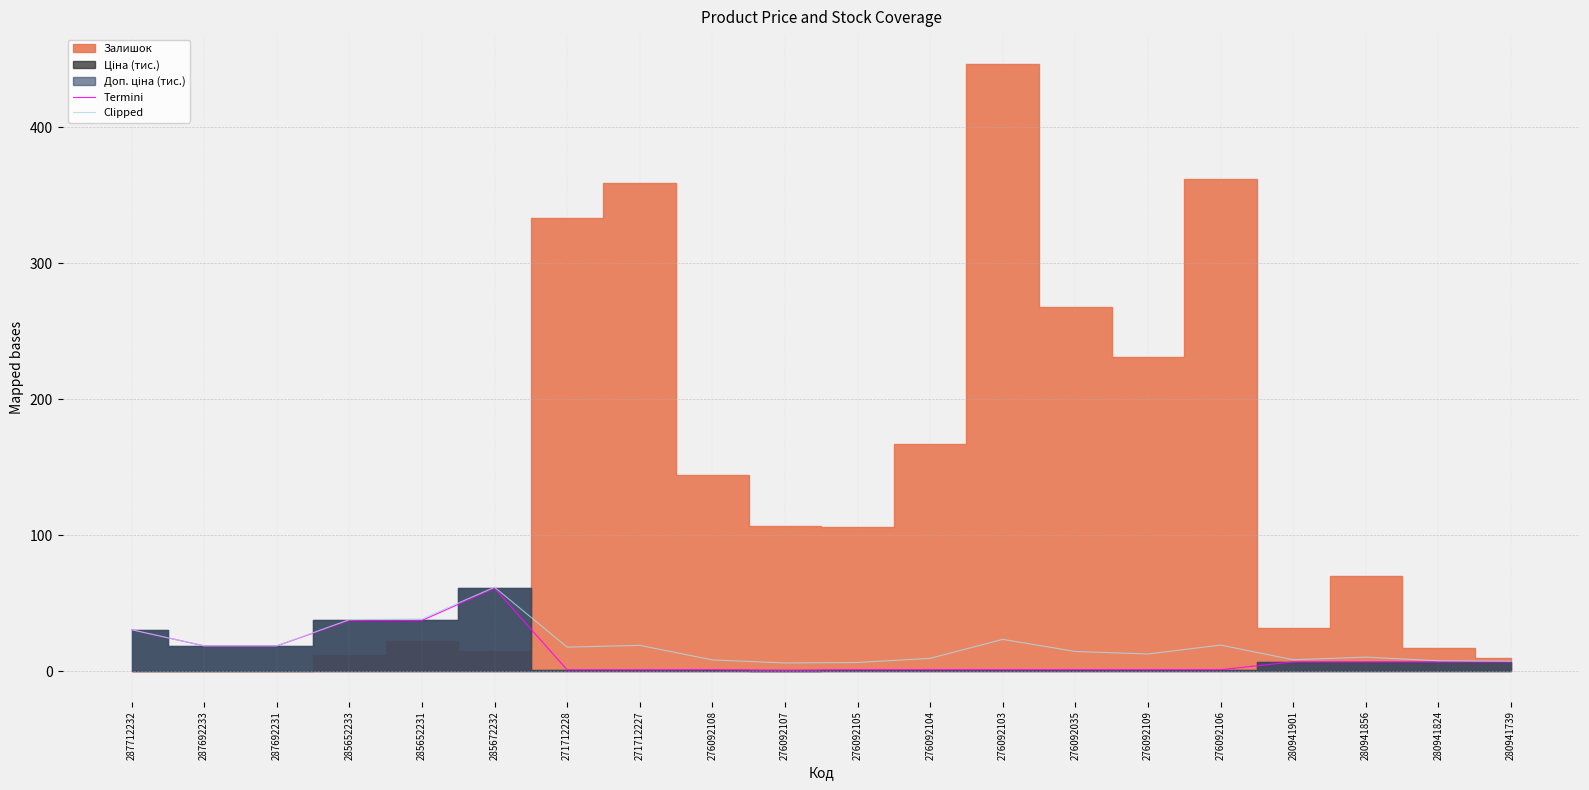

How many lines are shown in the chart?

2